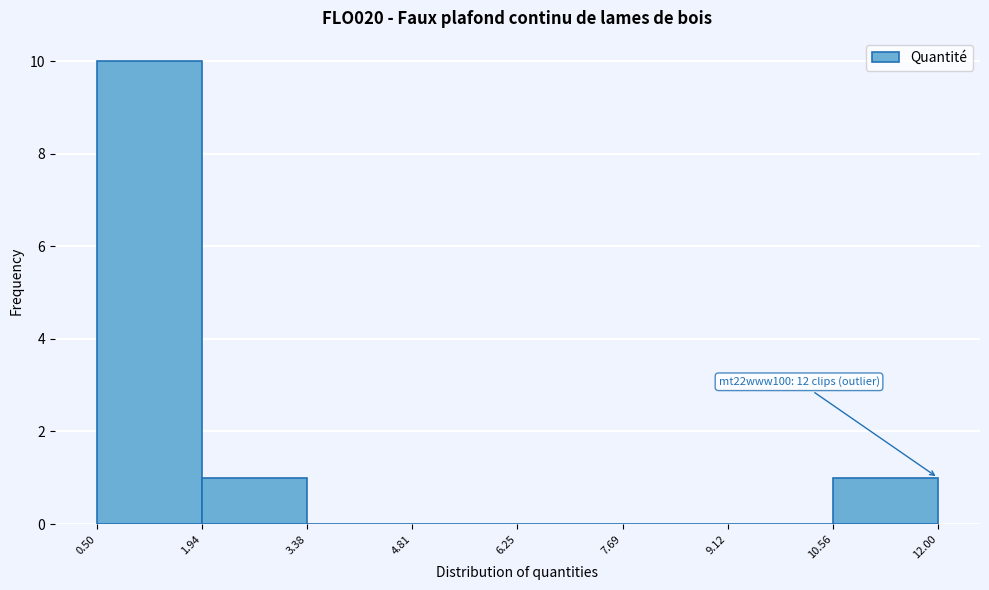

Which range on the x-axis has the tallest bar?

0.50 to 1.94